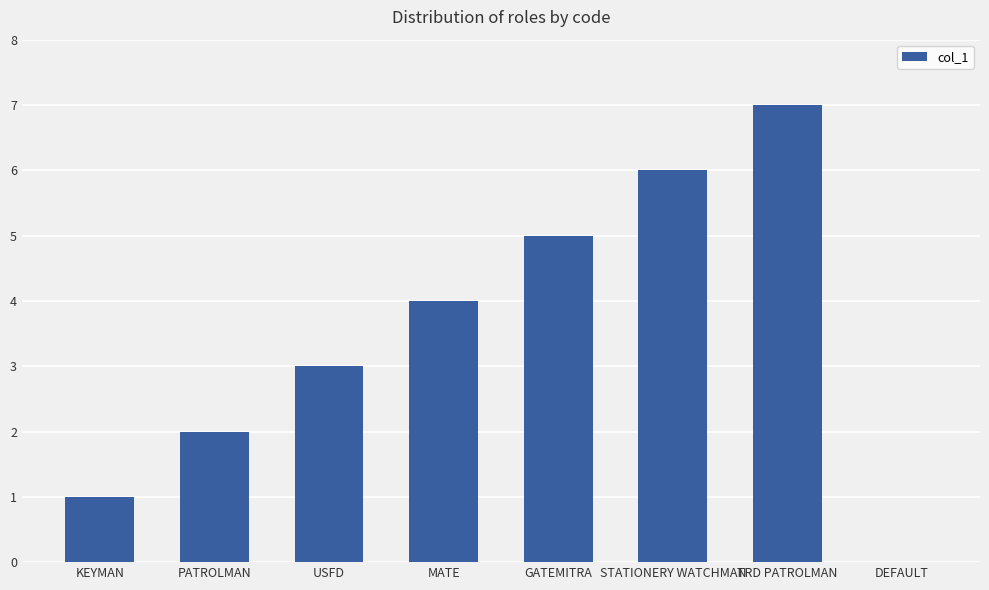

What is the average value?

4